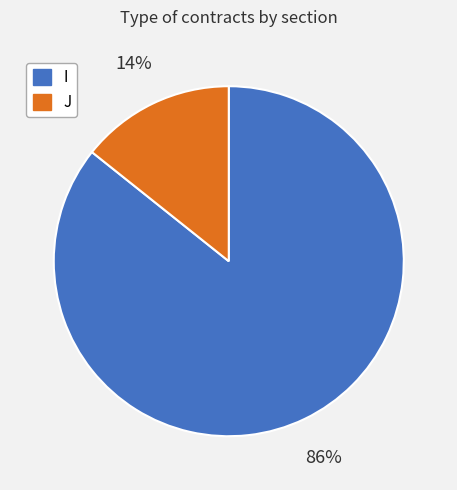

Which slice is the largest?

I